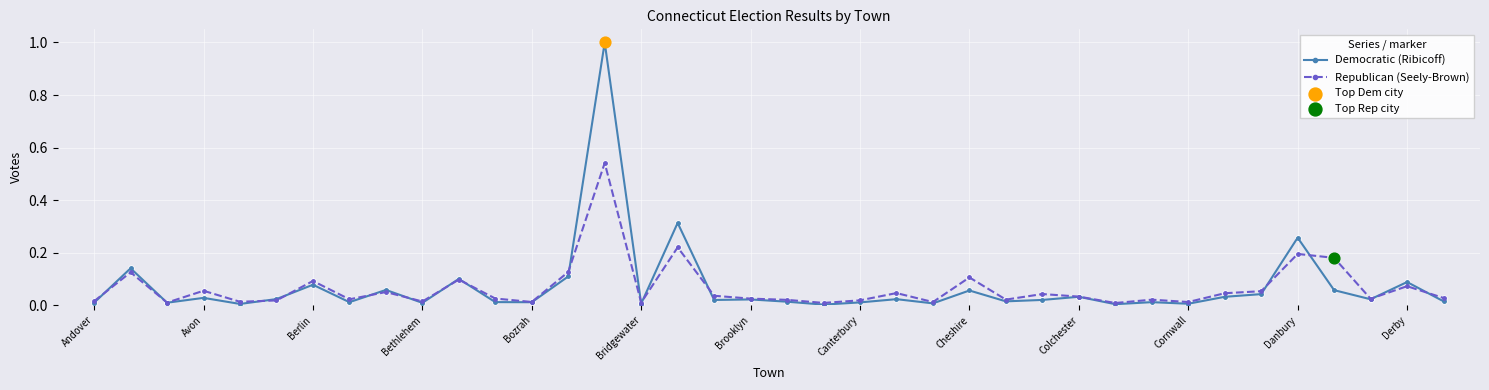

Which series has the largest range (max minus min)?

Democratic (Ribicoff)